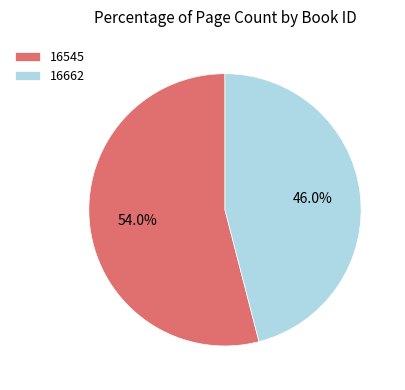

Count the number of slices in the pie.

2